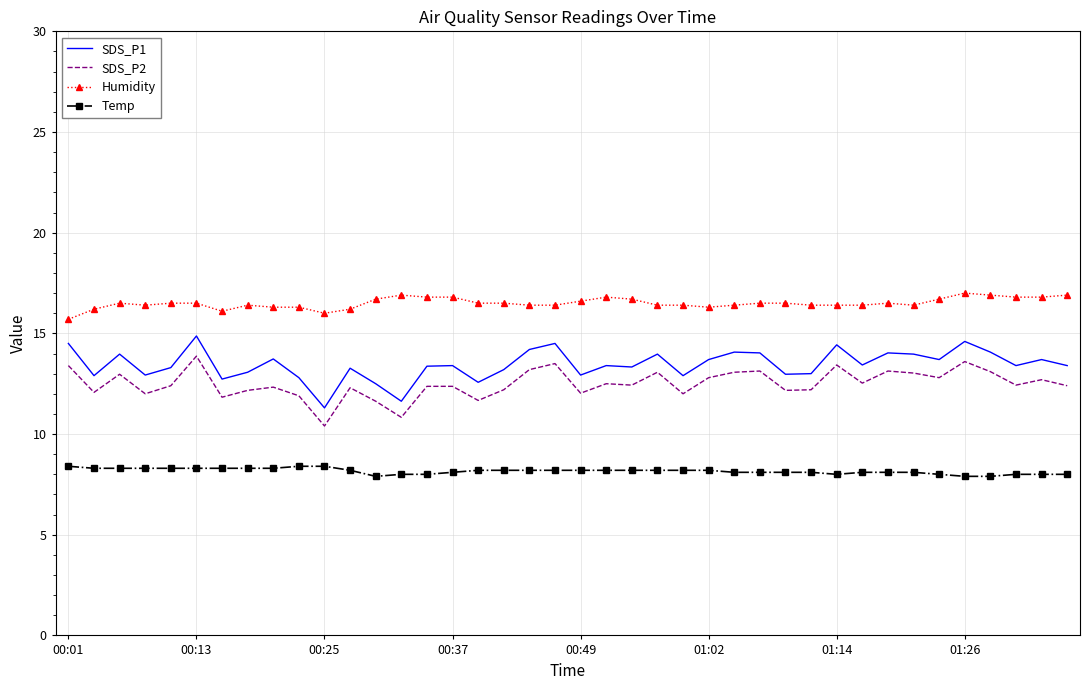

Which series has the largest range (max minus min)?

SDS_P1